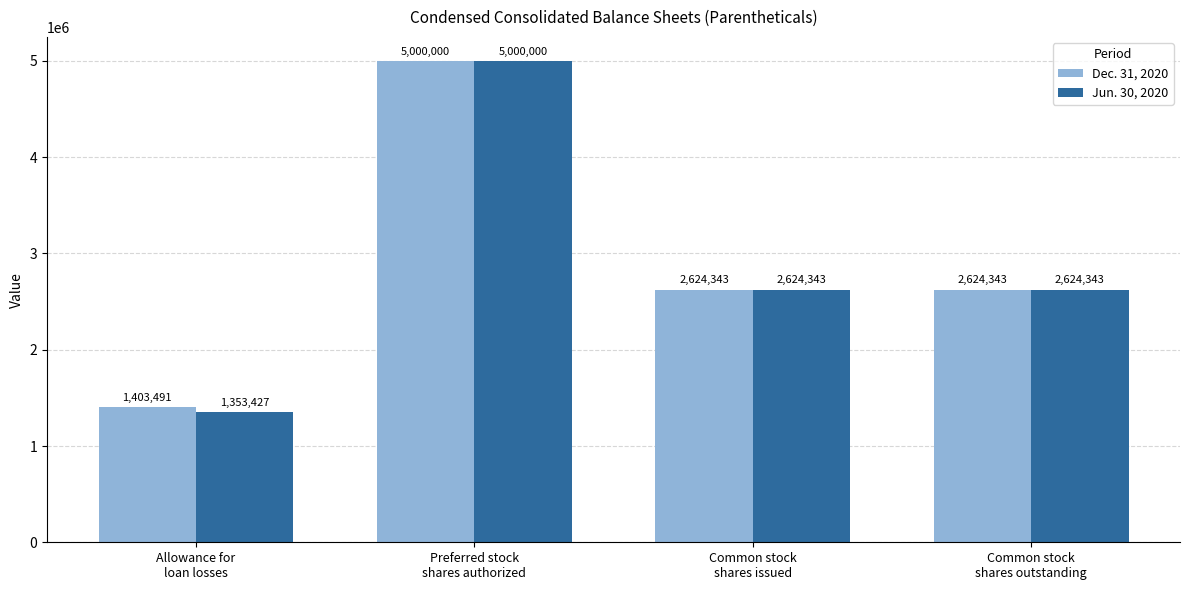

At which label does Jun. 30, 2020 reach its minimum?

Allowance for
loan losses